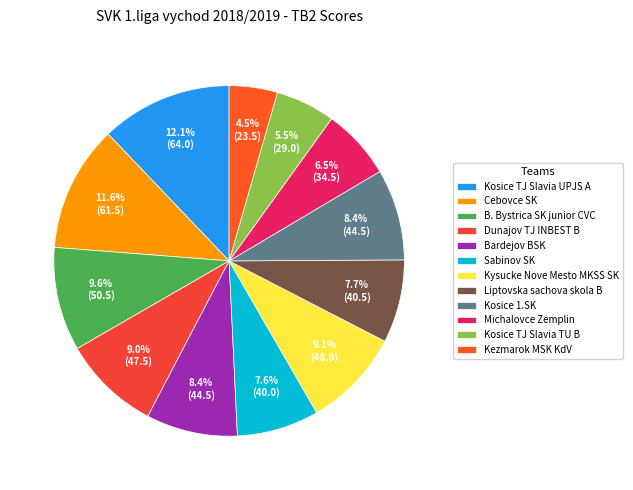

Does any single category account for the majority?

No